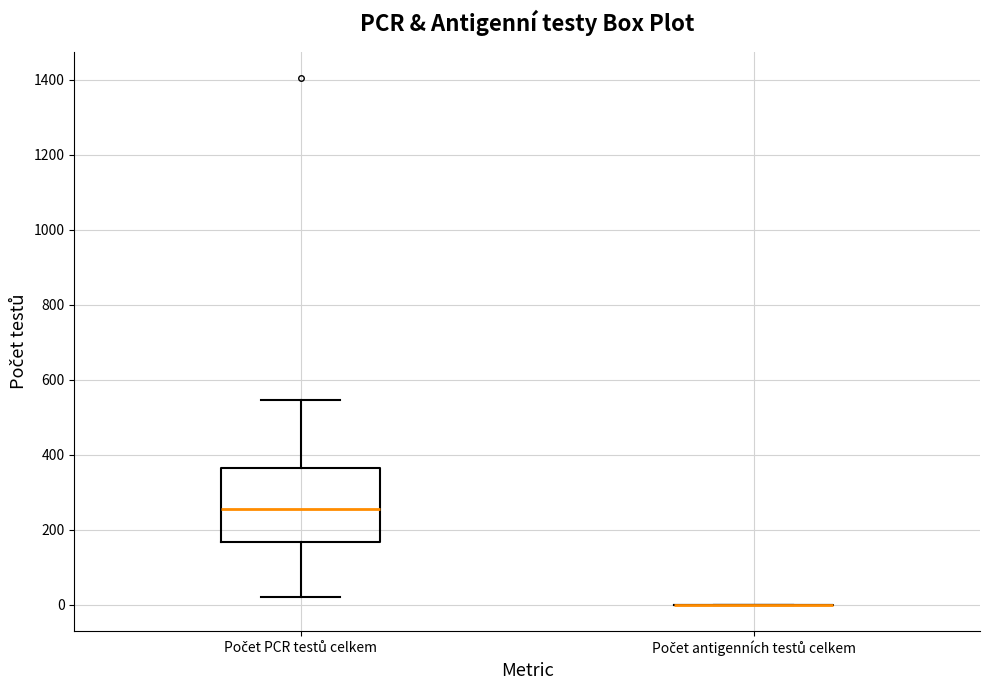

Comparing the boxes themselves (not the whiskers), which one is the tallest?

Počet PCR testů celkem